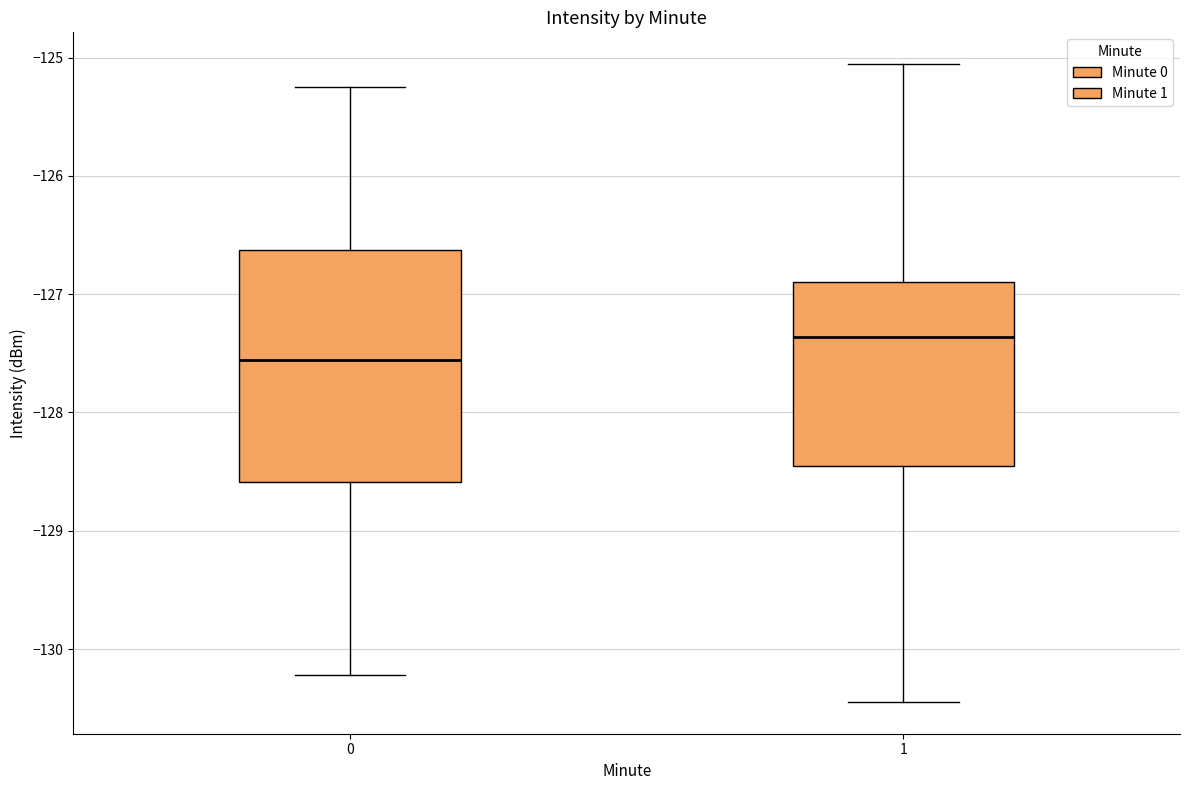

Which box is the tallest, from its lower edge to its upper edge?

0